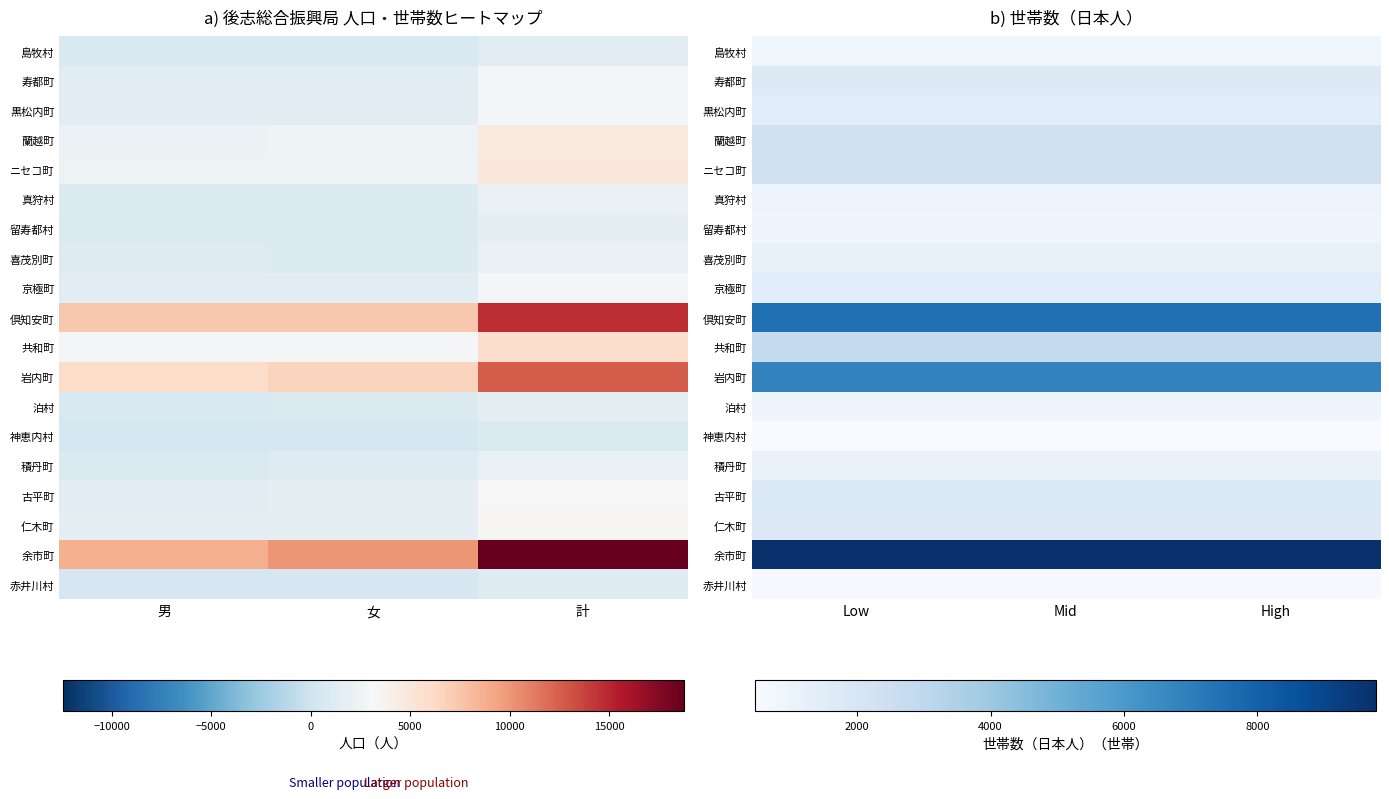

Rank the series by their maximum value, from lowest to highest.

神恵内村, 赤井川村, 島牧村, 留寿都村, 泊村, 真狩村, 積丹町, 喜茂別町, 京極町, 黒松内町, 寿都町, 仁木町, 古平町, ニセコ町, 蘭越町, 共和町, 岩内町, 倶知安町, 余市町